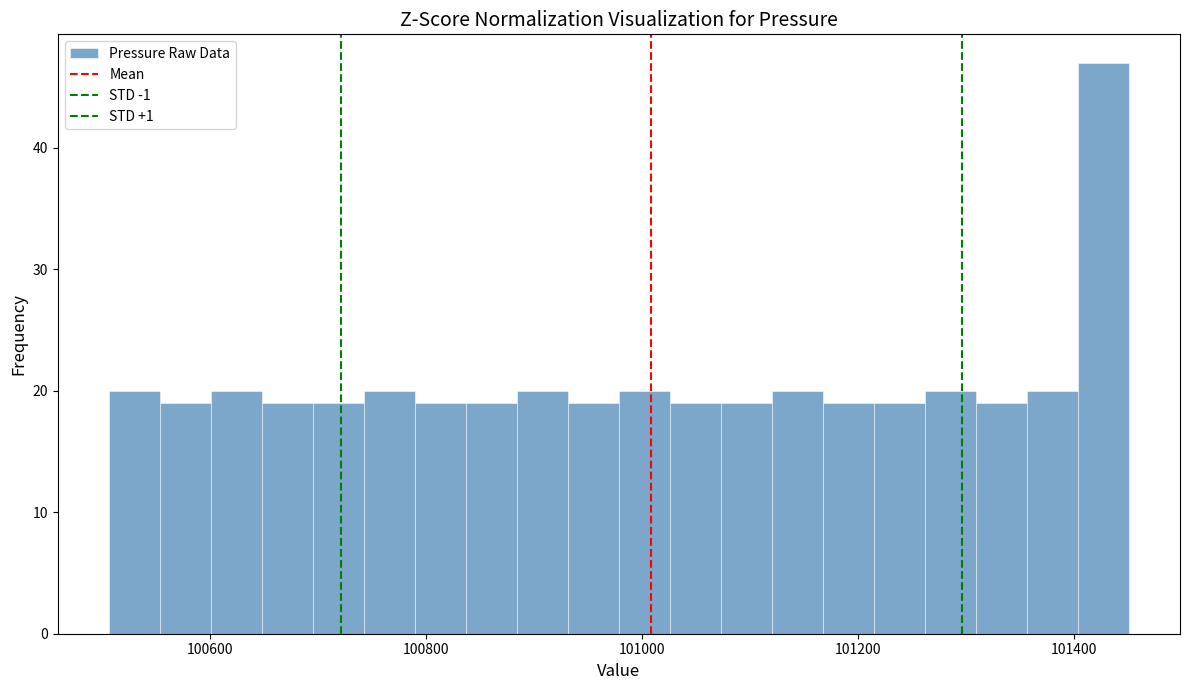

Read against the x-axis, roughly where is the centre of the tallest bar?

101420